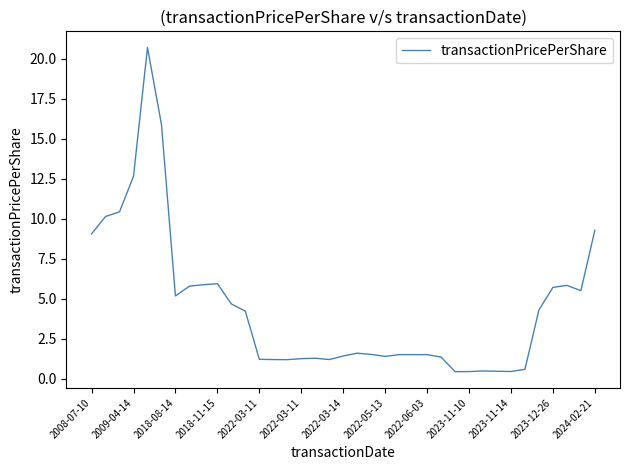

What is the maximum value shown in the chart?

20.7